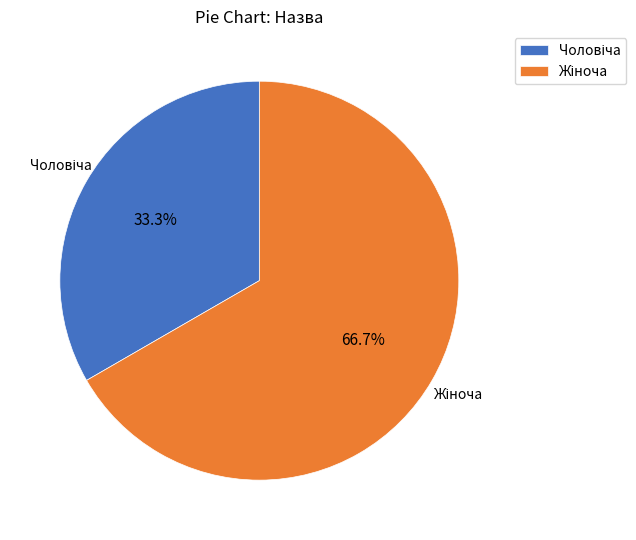

Does any single category account for the majority?

Yes